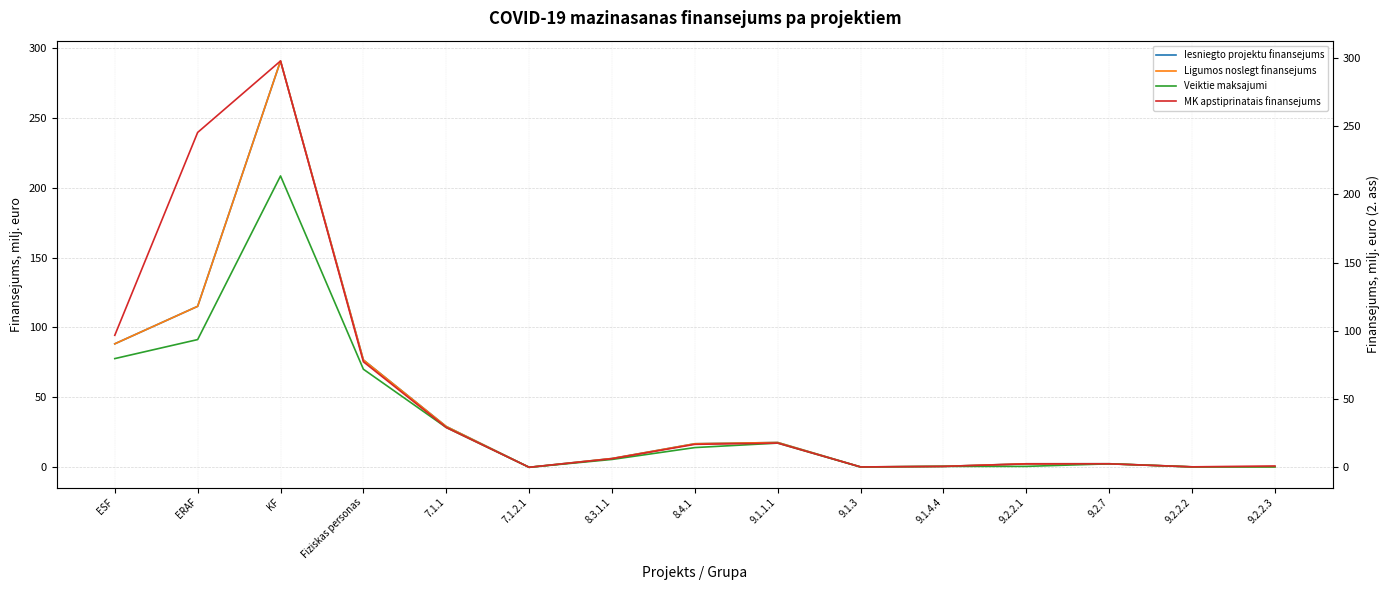

At which category does Veiktie maksajumi reach its first local peak?

KF